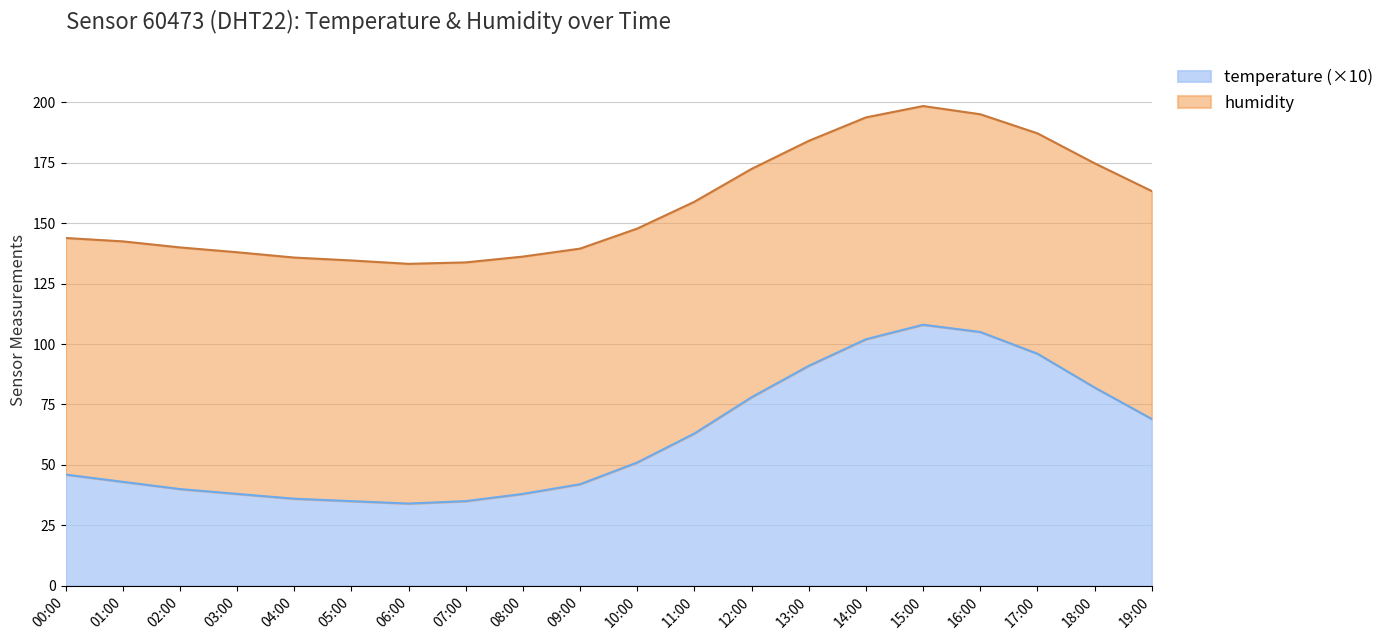

How many values exceed 51?

9